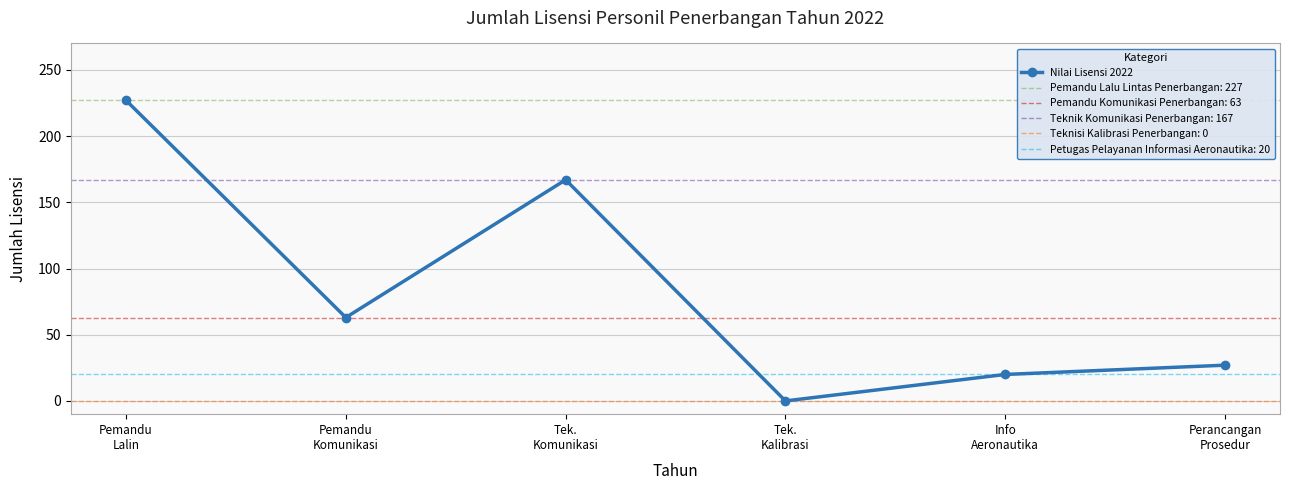

What is the ratio of the value at Info
Aeronautika to the value at Tek.
Komunikasi?

0.1